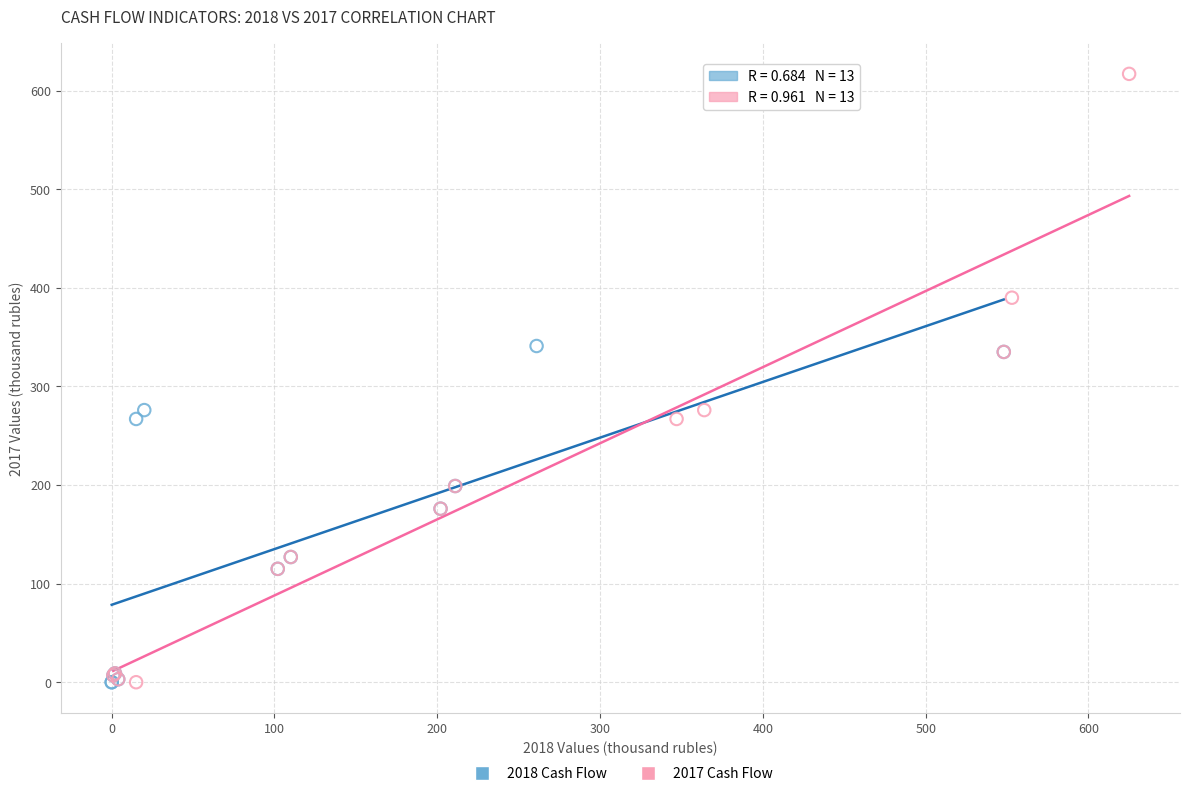

Which series reaches the maximum Y coordinate?

2017 Cash Flow